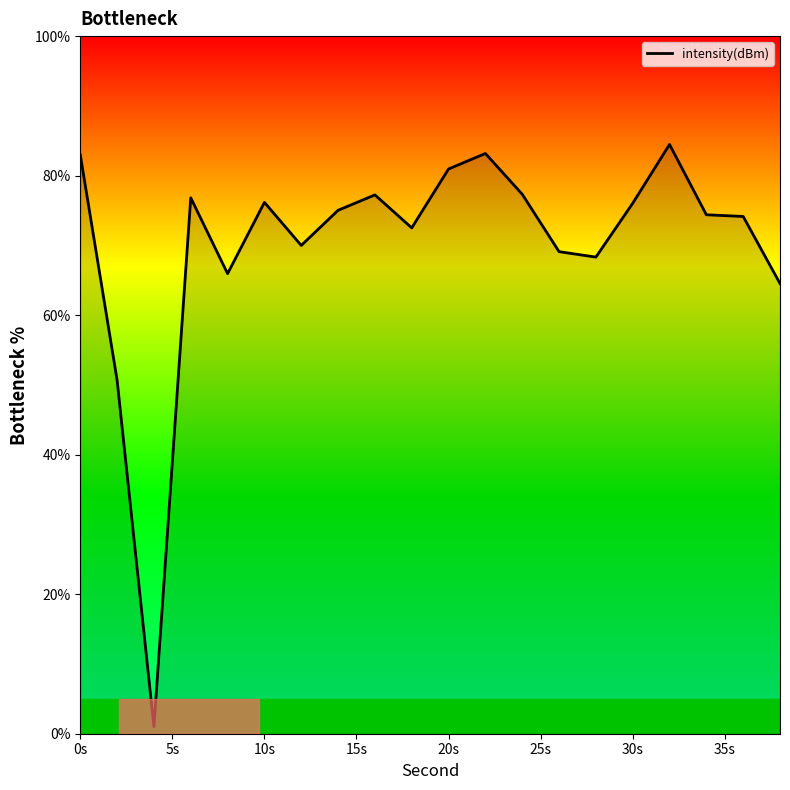

What is the difference between the maximum and minimum values?

83.4